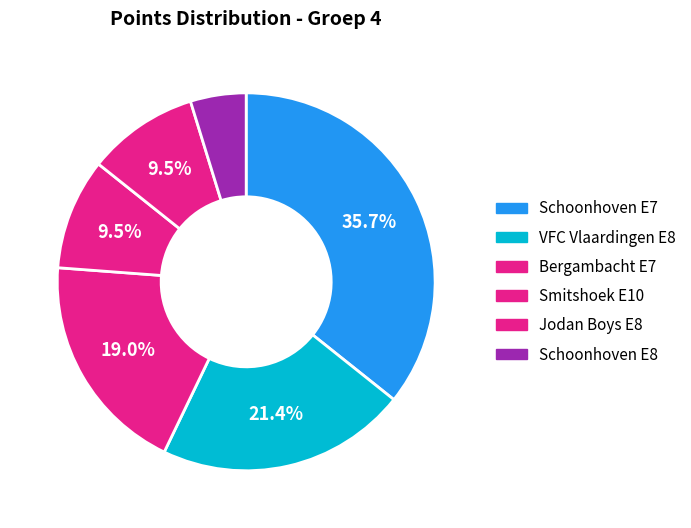

How many segments does this pie chart have?

6